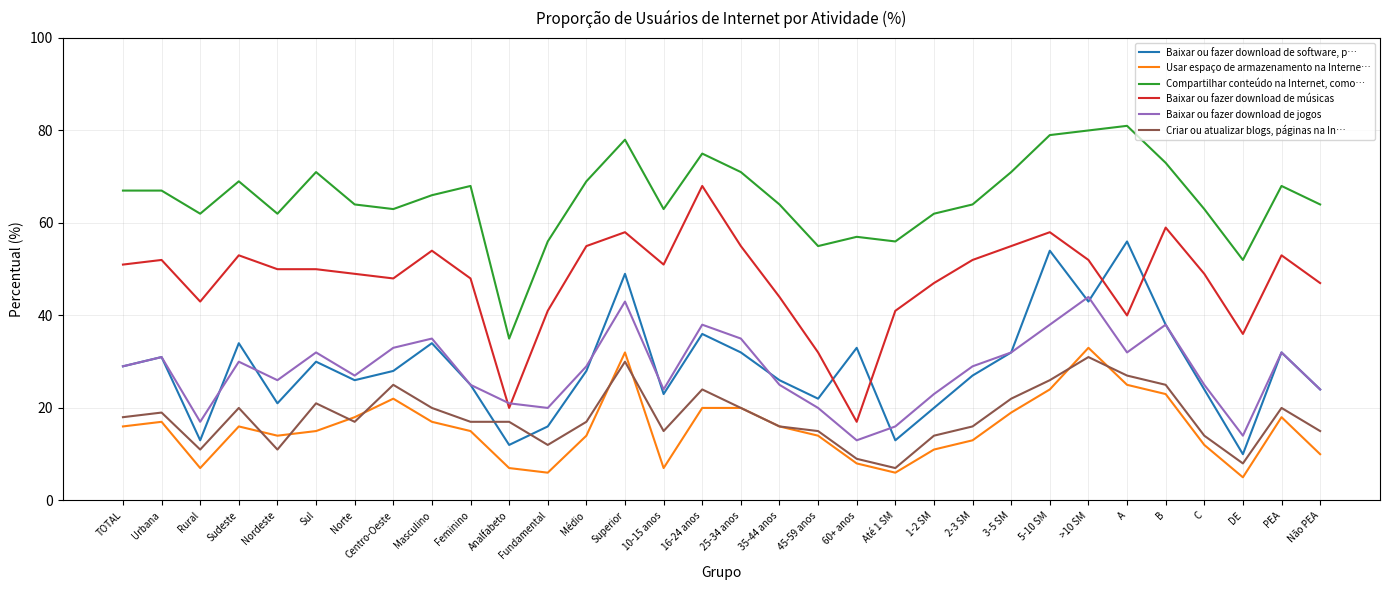

True or false: Baixar ou fazer download de software, p… has a value of 43 at Não PEA.

False